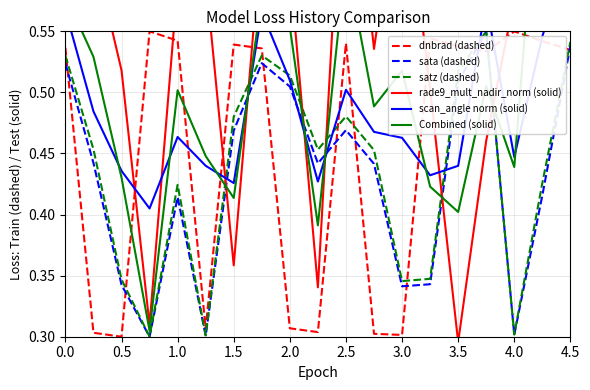

How many lines are shown in the chart?

6